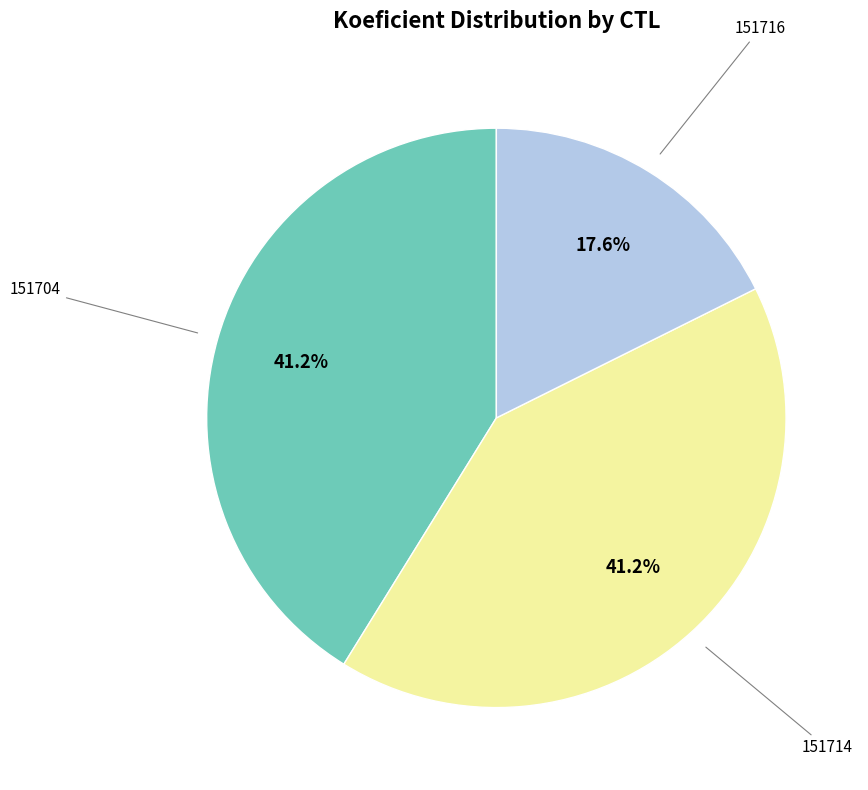

Is there a majority slice in this chart?

No